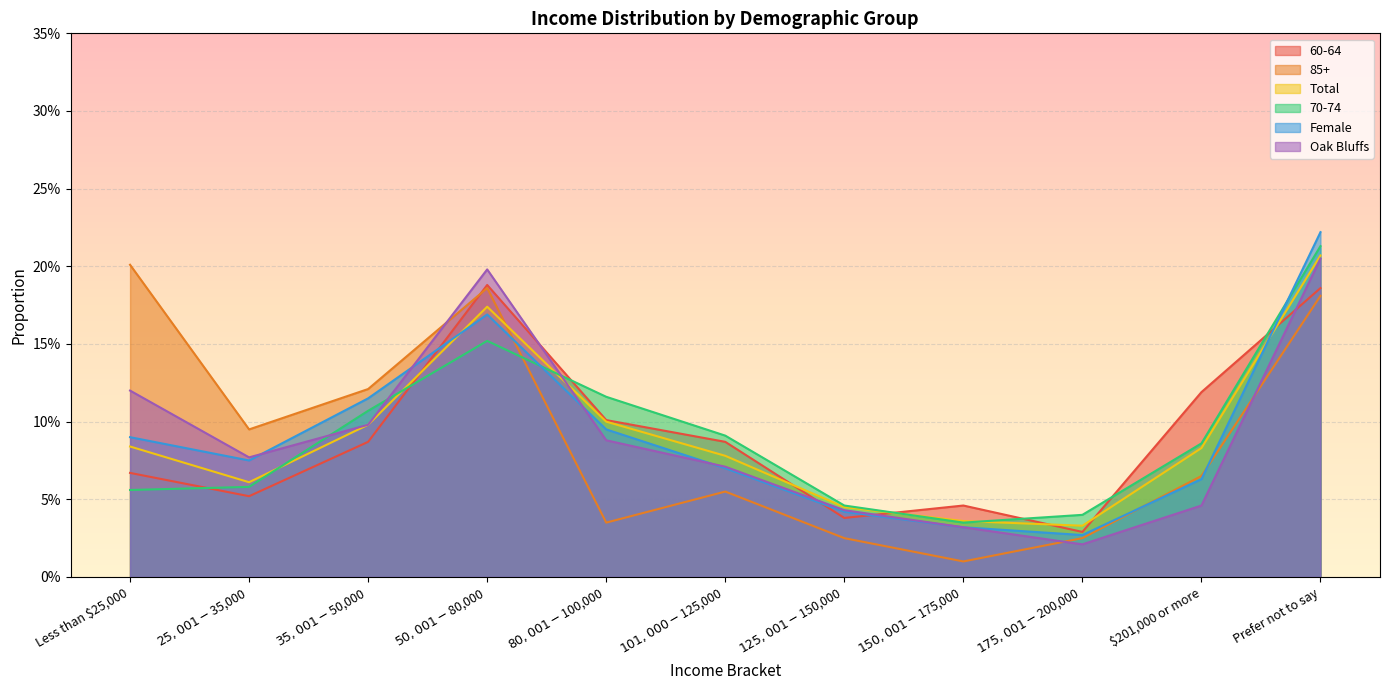

Reading left to right, list all the values displayed in this chart.

60-64: 0.1	0.1	0.1	0.2	0.1	0.1	0.0	0.0	0.0	0.1	0.2
85+: 0.2	0.1	0.1	0.2	0.0	0.1	0.0	0.0	0.0	0.1	0.2
Total: 0.1	0.1	0.1	0.2	0.1	0.1	0.0	0.0	0.0	0.1	0.2
70-74: 0.1	0.1	0.1	0.2	0.1	0.1	0.0	0.0	0.0	0.1	0.2
Female: 0.1	0.1	0.1	0.2	0.1	0.1	0.0	0.0	0.0	0.1	0.2
Oak Bluffs: 0.1	0.1	0.1	0.2	0.1	0.1	0.0	0.0	0.0	0.0	0.2